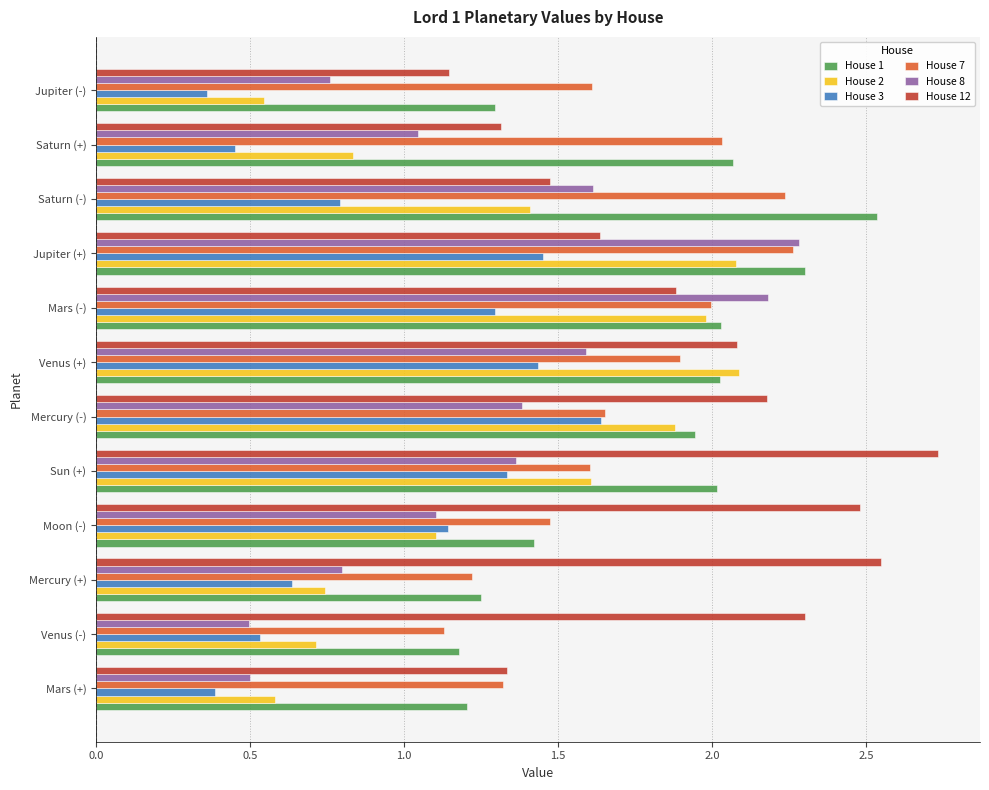

What are all the series names shown in the legend?

House 1, House 2, House 3, House 7, House 8, House 12